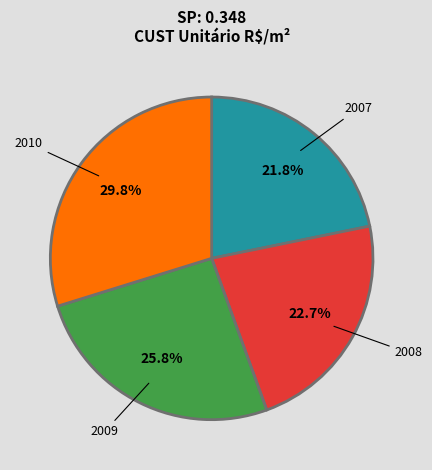

Is there a majority slice in this chart?

No